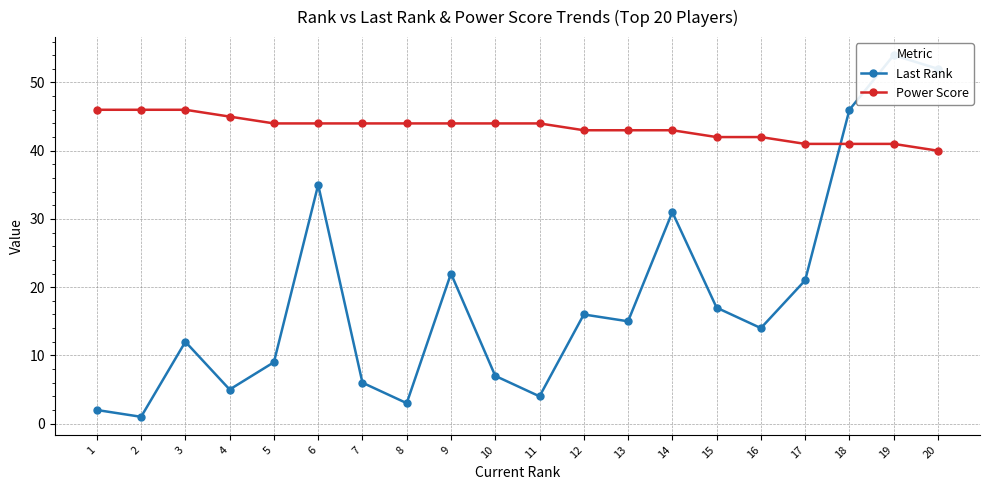

How many lines are shown in the chart?

2